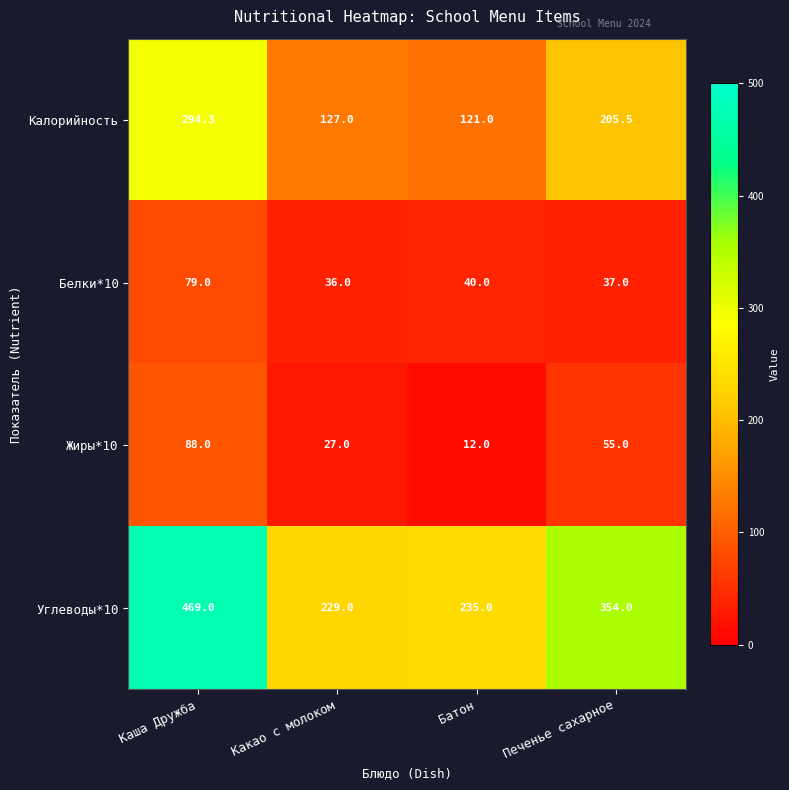

What is the total value across all series at Печенье сахарное?

651.5